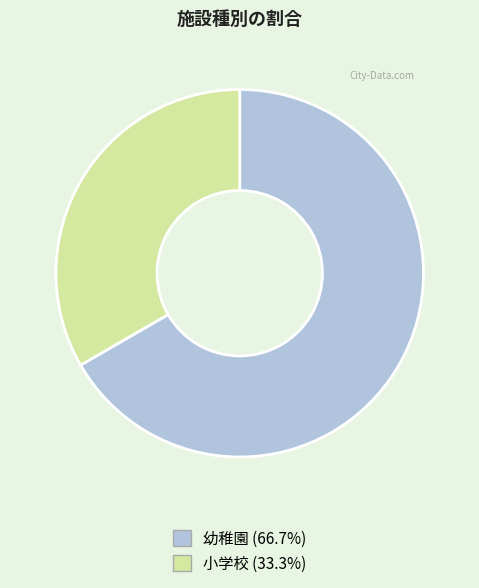

True or false: 幼稚園 accounts for 67% of the total.

True